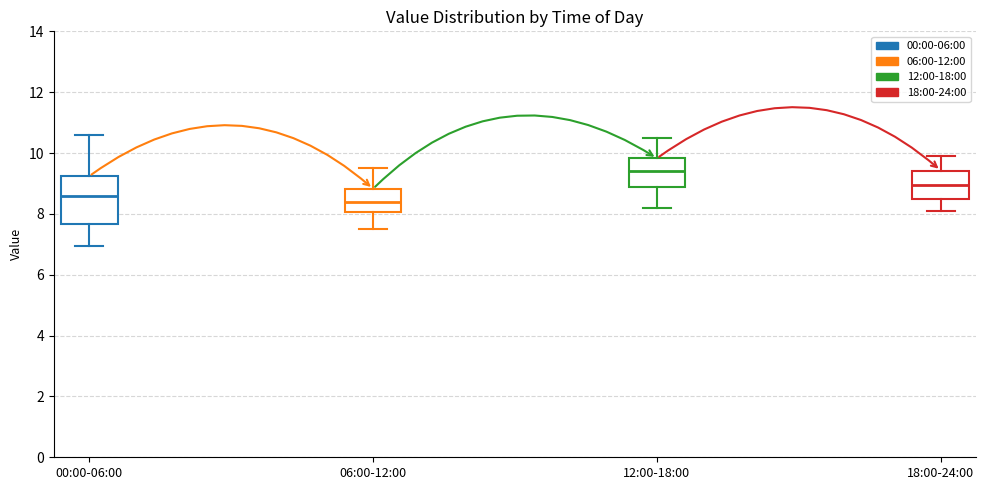

Reading left to right, read every box against the y-axis: the position of its median line, the range the box covers, and the ends of its whiskers. The values are not printed on the chart, so give them approximately, as read against the axis.

00:00-06:00: median 8.6, box 7.6 to 9.2, whiskers 7.0 to 10.6
06:00-12:00: median 8.4, box 8.0 to 8.8, whiskers 7.6 to 9.6
12:00-18:00: median 9.4, box 8.8 to 9.8, whiskers 8.2 to 10.6
18:00-24:00: median 9.0, box 8.6 to 9.4, whiskers 8.2 to 10.0